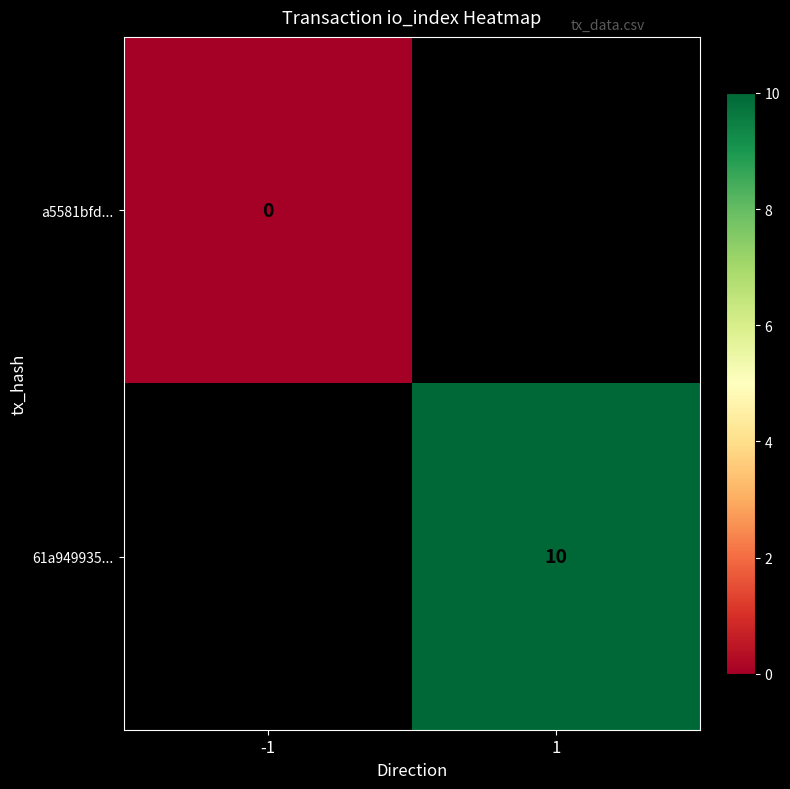

Which label corresponds to the smallest value in the chart?

-1